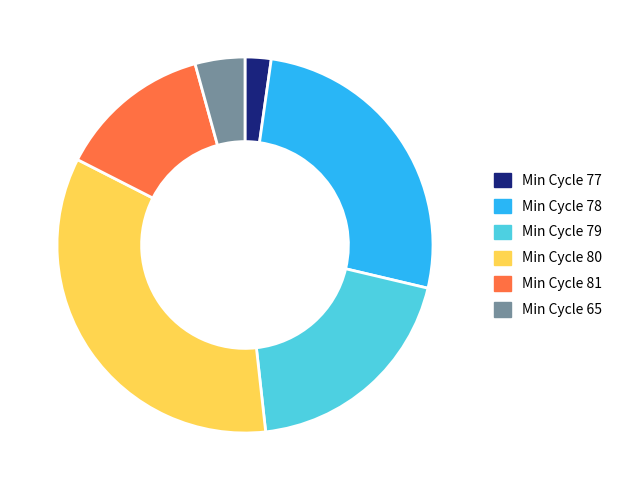

How many segments does this pie chart have?

6